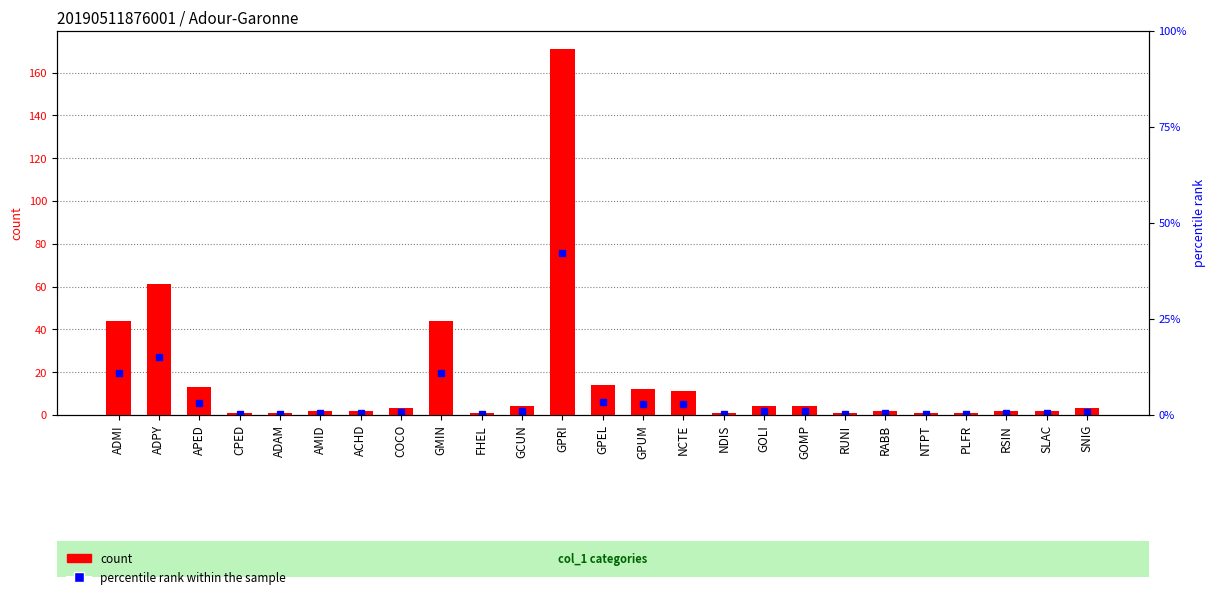

What is the difference between the values at RSIN and ADPY?

59